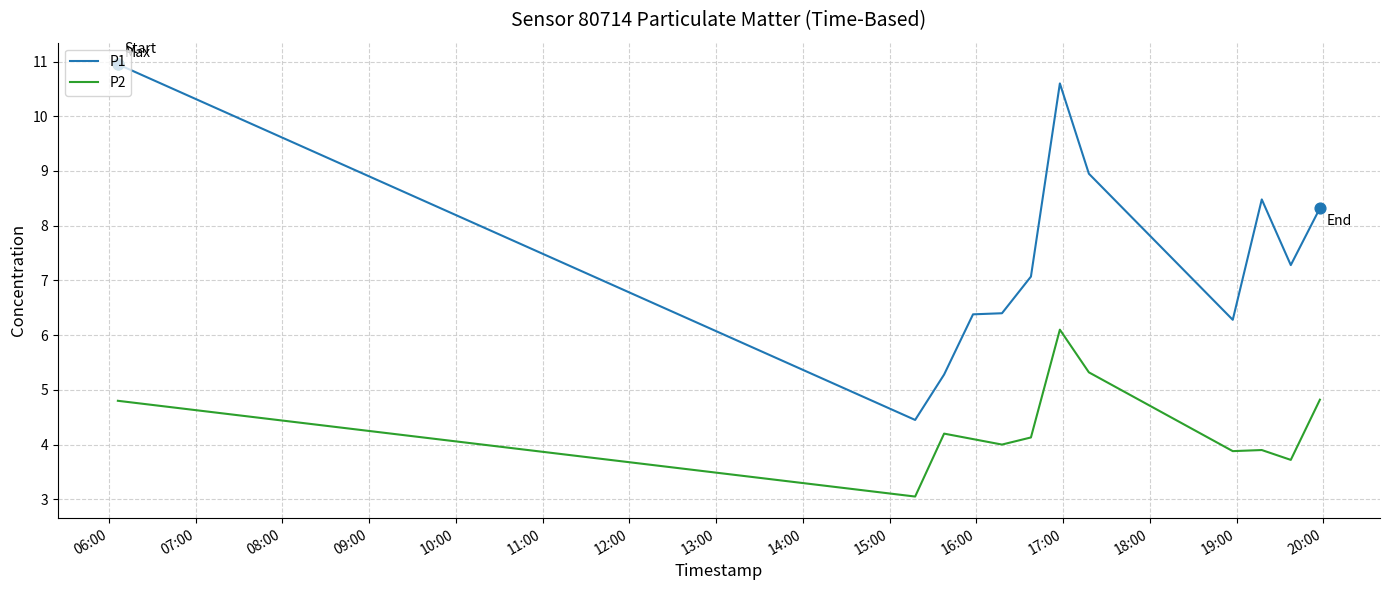

At how many categories does at least one series exceed 5?

11